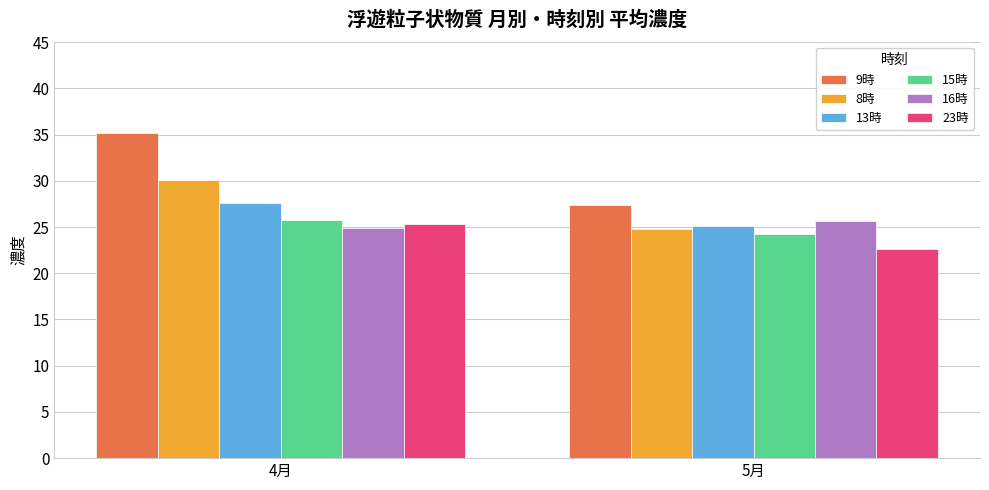

What is the value of the 8時 bar at the 2nd from the left?

24.8